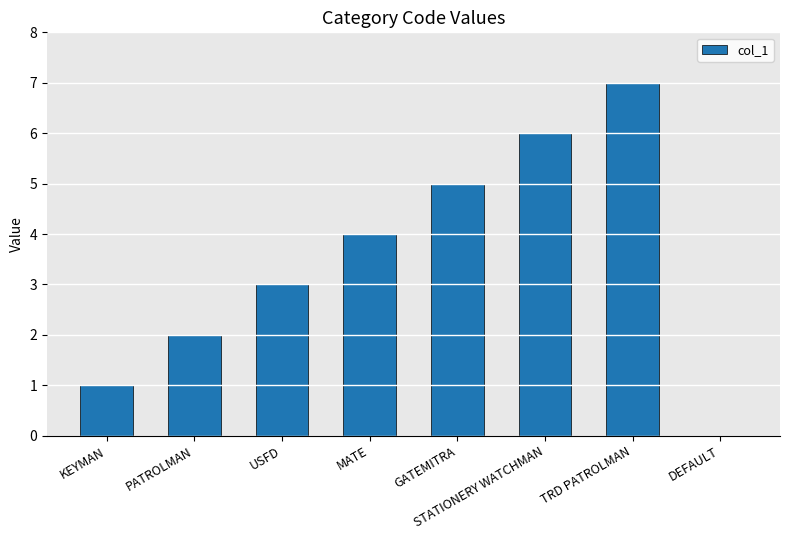

Which category has the highest value across all series?

TRD PATROLMAN